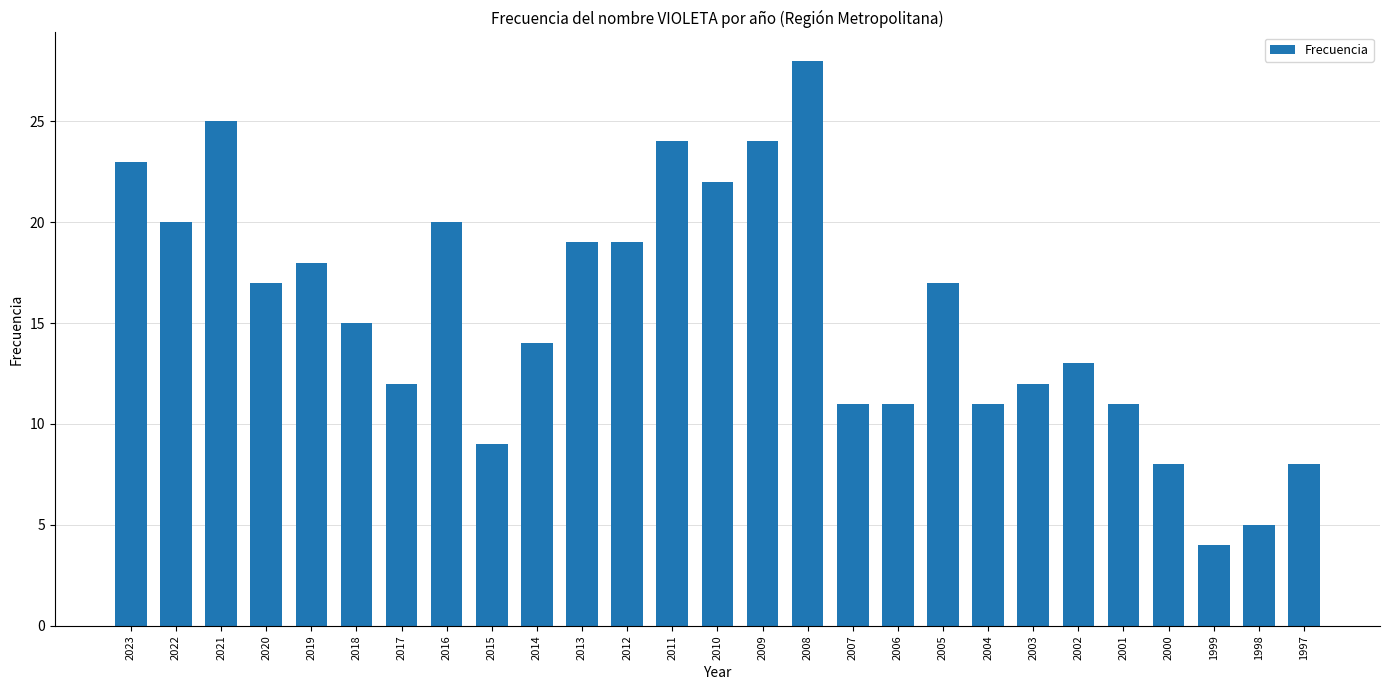

What is the average value?

16